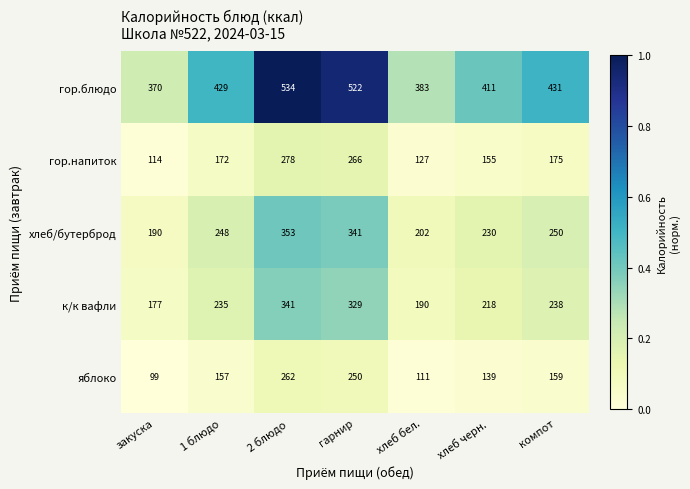

The value of яблоко at гарнир is 250. True or false?

True